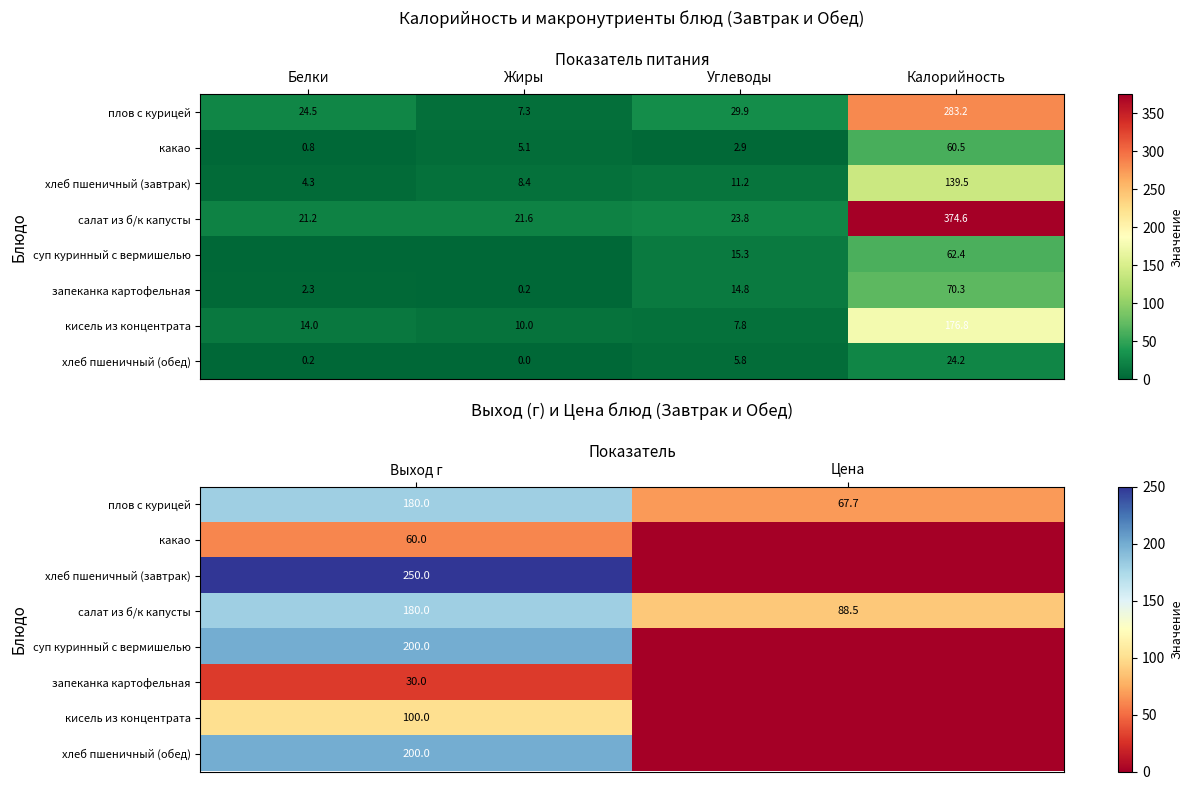

Which has a higher value, Жиры or Белки?

Белки